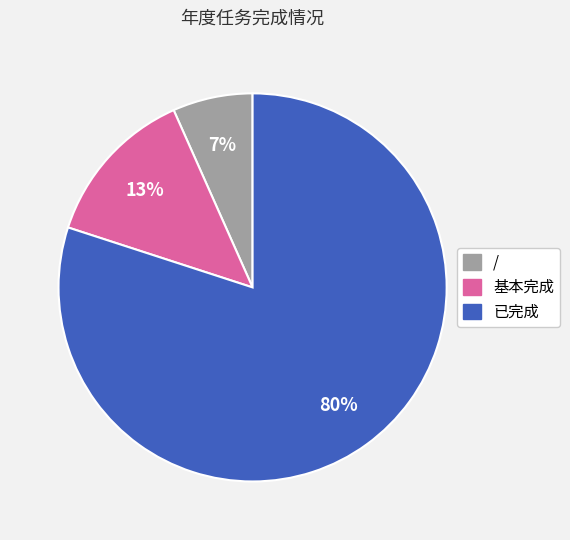

Is the sum of 已完成 and / greater than half?

Yes